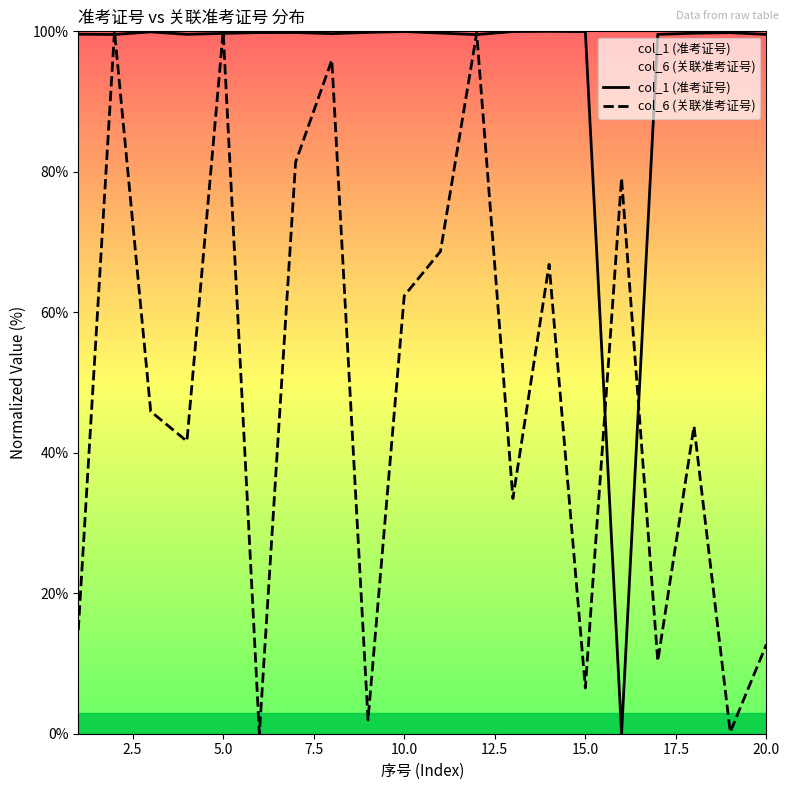

List the series in order of their overall mean, highest first.

col_1 (准考证号), col_6 (关联准考证号)